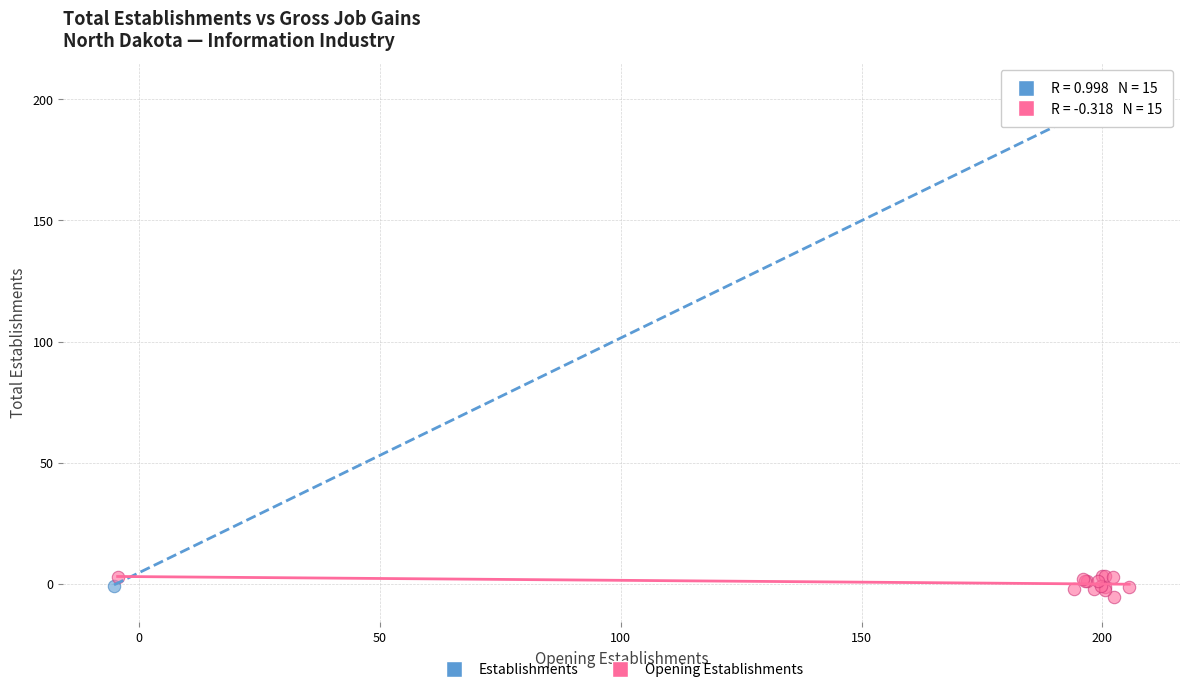

Which series contains the highest Y value?

Establishments